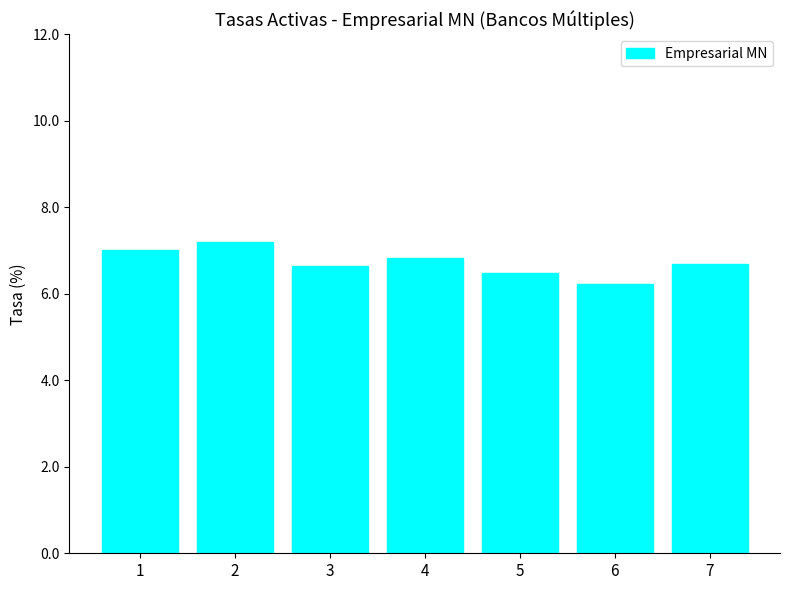

The chart shows a value of 6.2 at 6. True or false?

True